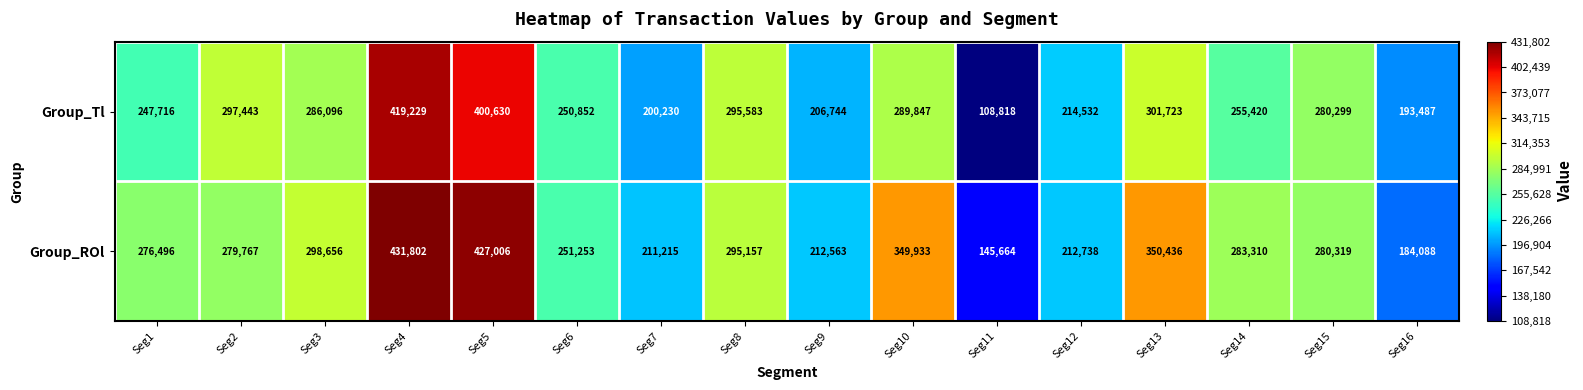

Which category has the lowest value in the Group_ROl series?

Seg11